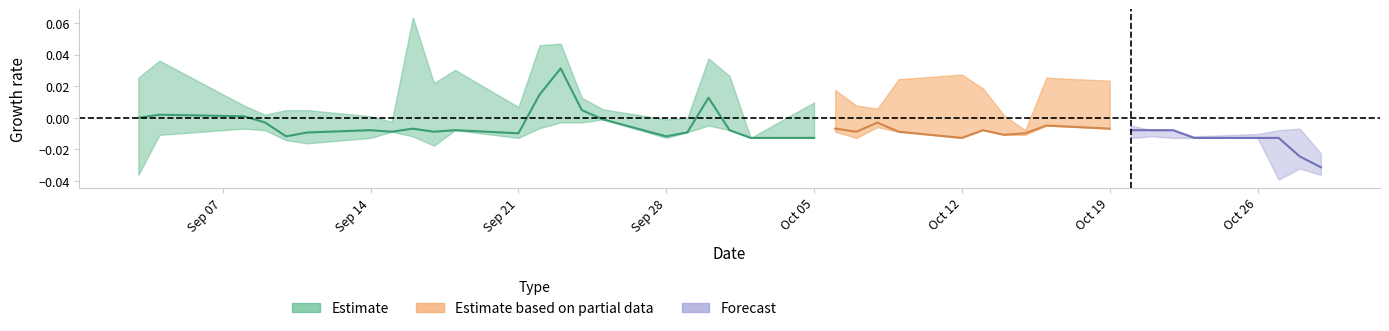

How many lines are shown in the chart?

3